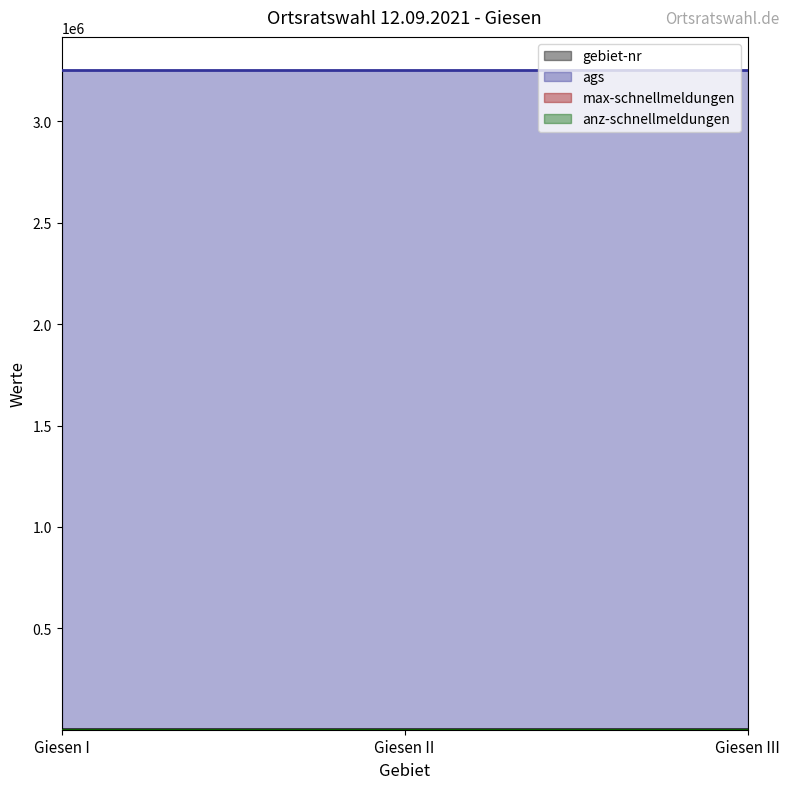

At which label is gebiet-nr closest to 7?

Giesen II